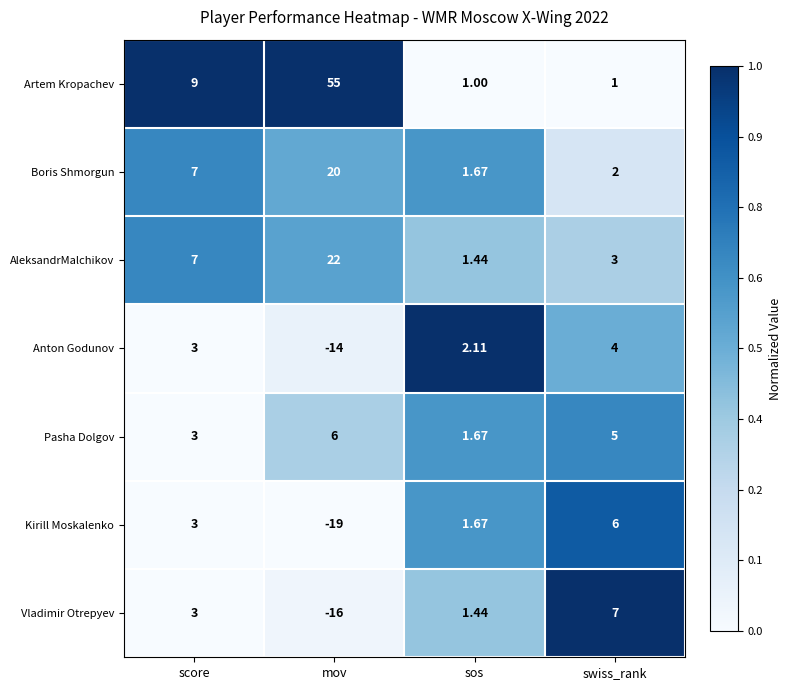

Which series has the largest range (max minus min)?

Artem Kropachev